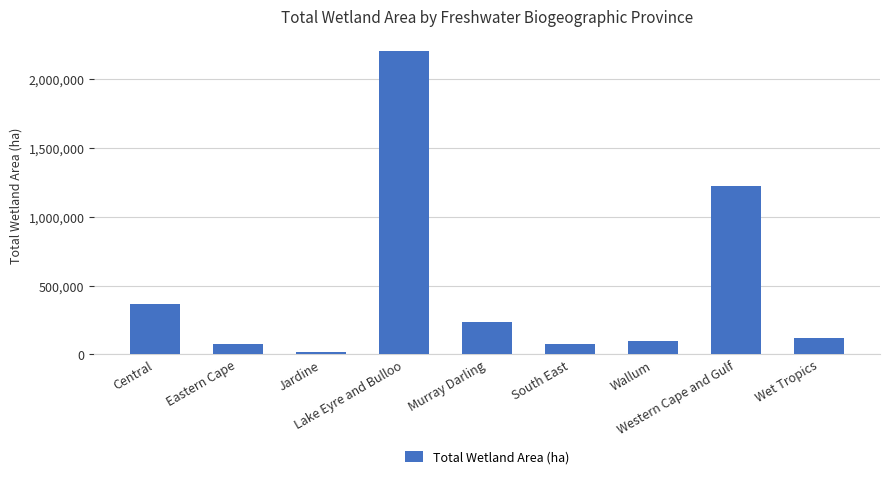

Count the number of categories in the chart.

9